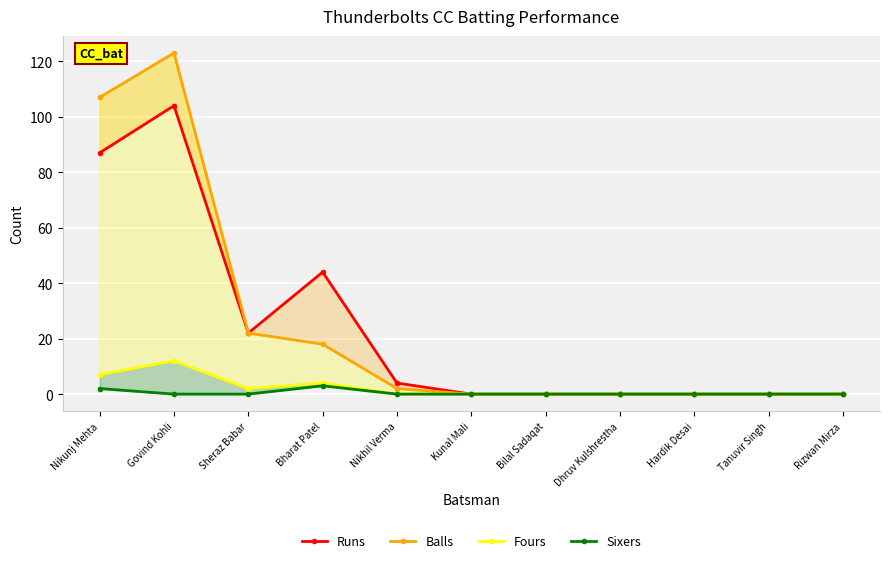

What is the sum of the Fours values at Nikunj Mehta and Bilal Sadaqat?

7